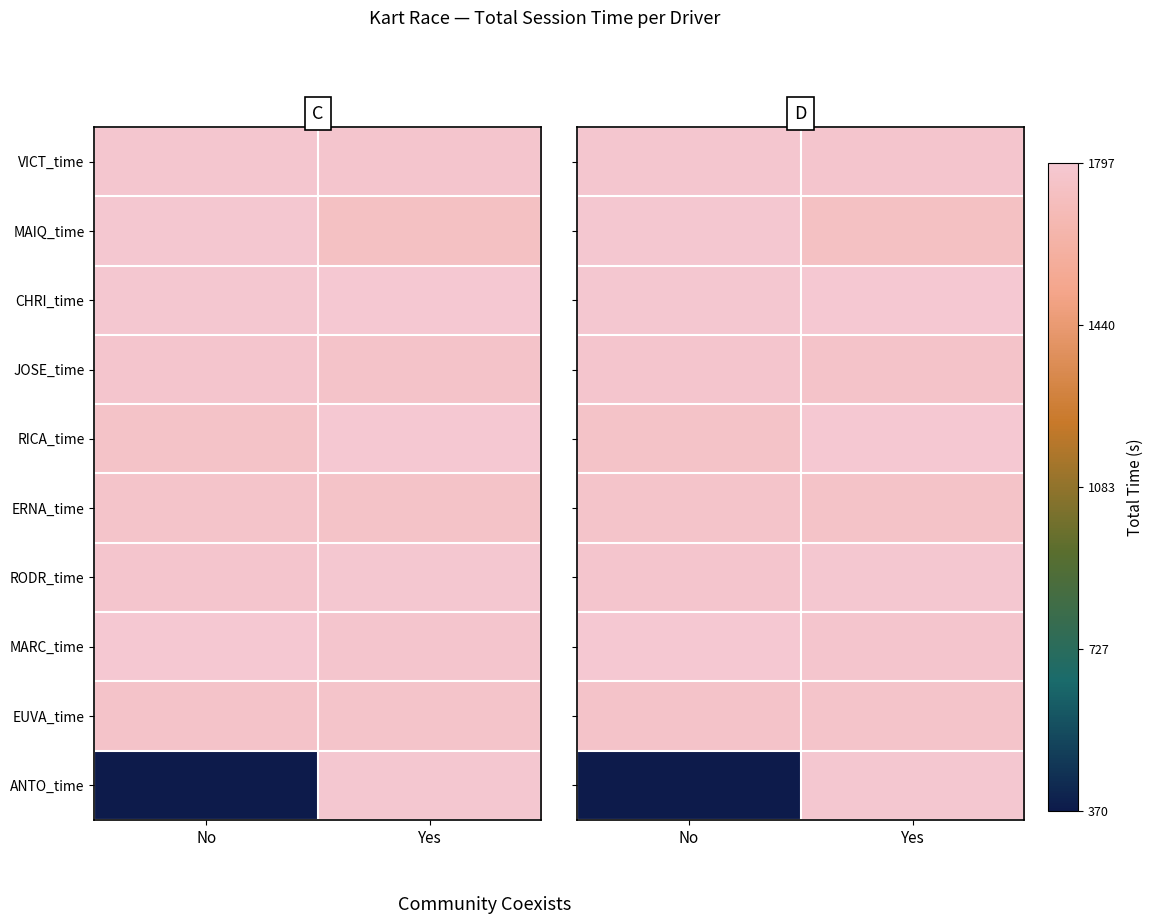

At how many categories does at least one series exceed 774?

2